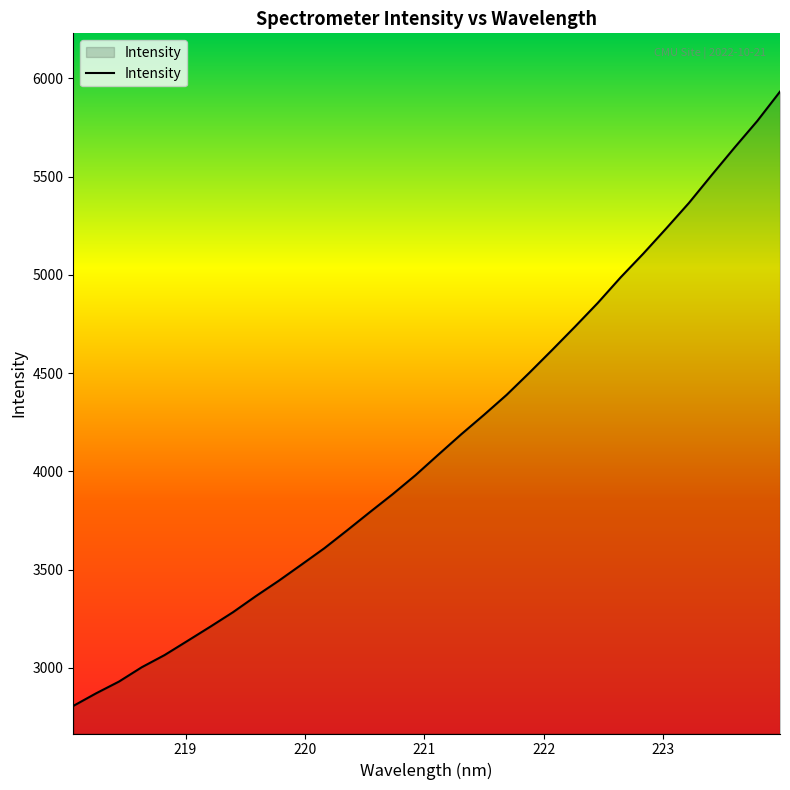

Reading left to right, what are all the values shown in this chart?

2806.7	2870.9	2930.5	3003.6	3065.5	3137.3	3209.6	3283.8	3365.3	3443.3	3525.7	3608.8	3699.9	3792.9	3884.3	3980.7	4085.1	4188.3	4287.4	4389.7	4502.5	4618.5	4736.7	4857.5	4987.2	5108.6	5236.0	5366.1	5508.1	5647.4	5783.1	5932.7